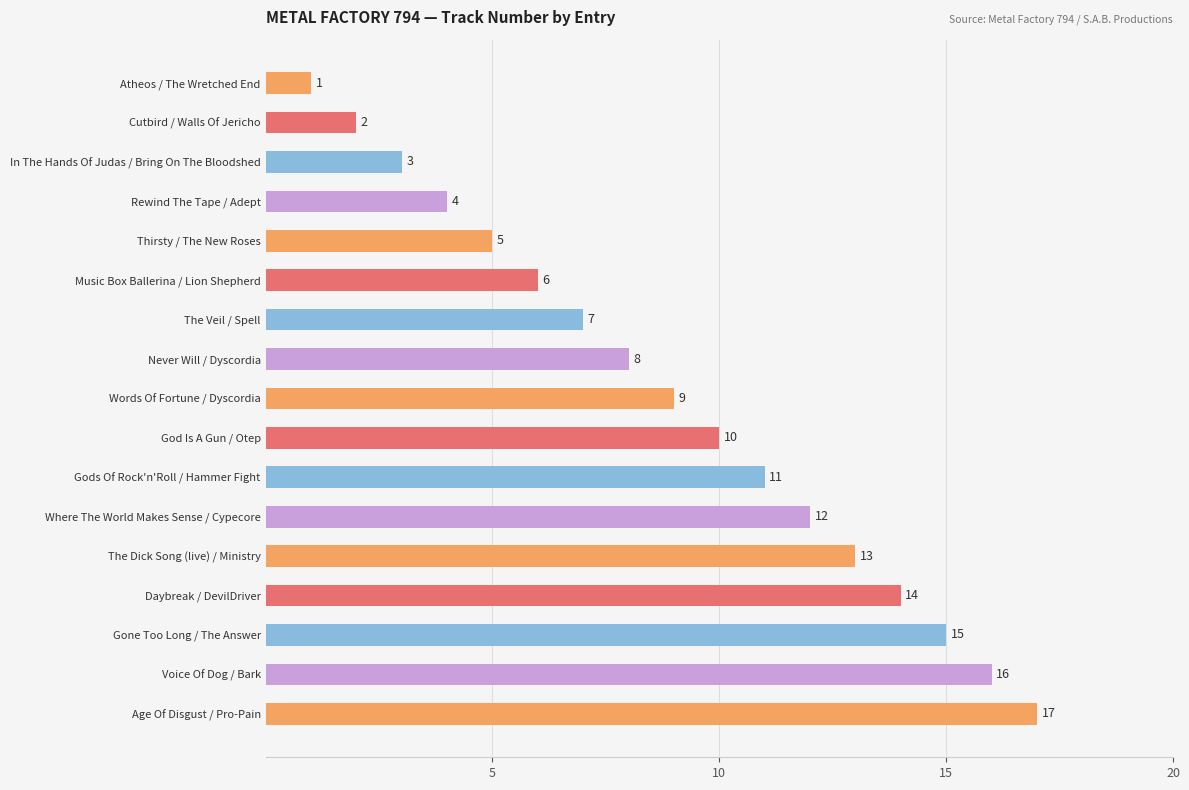

The chart shows a value of 7 at The Veil / Spell. True or false?

True